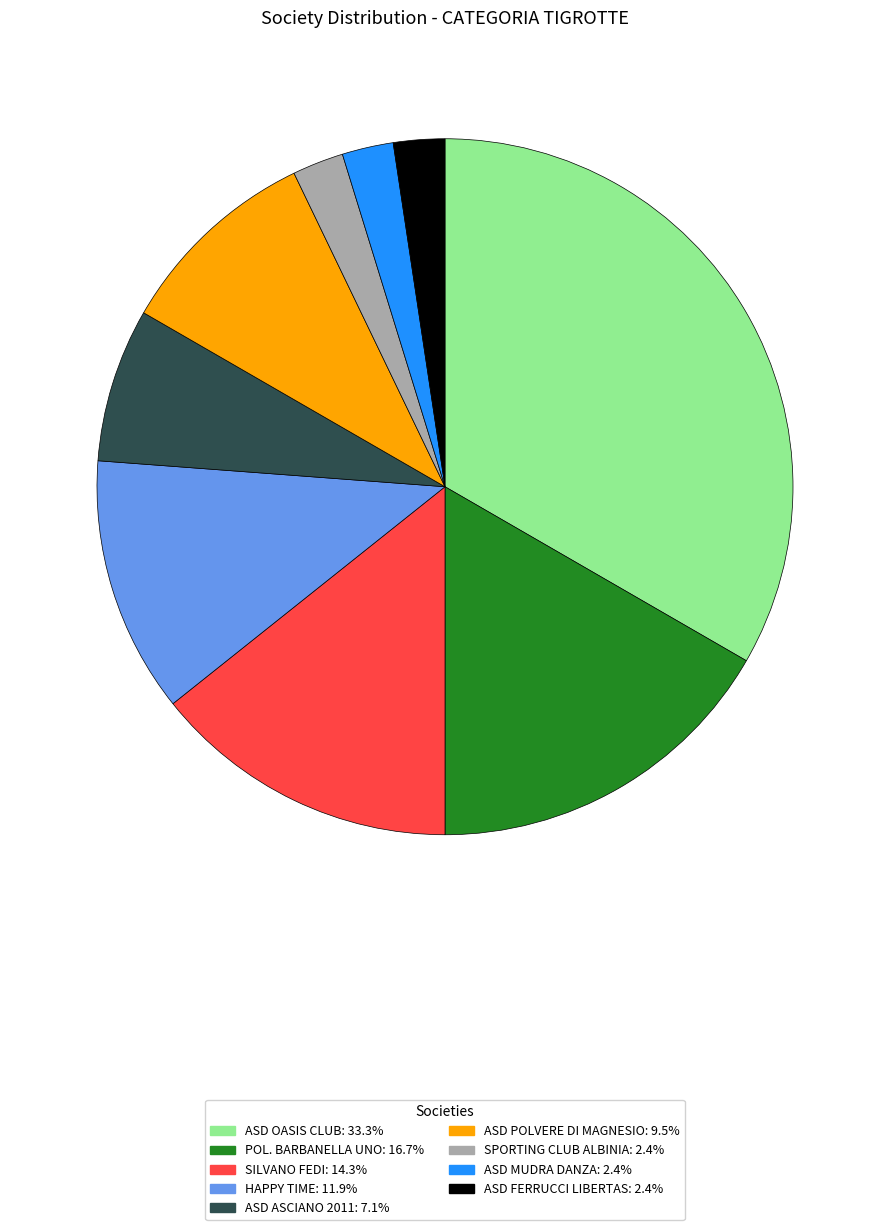

Which slice is the largest?

ASD OASIS CLUB